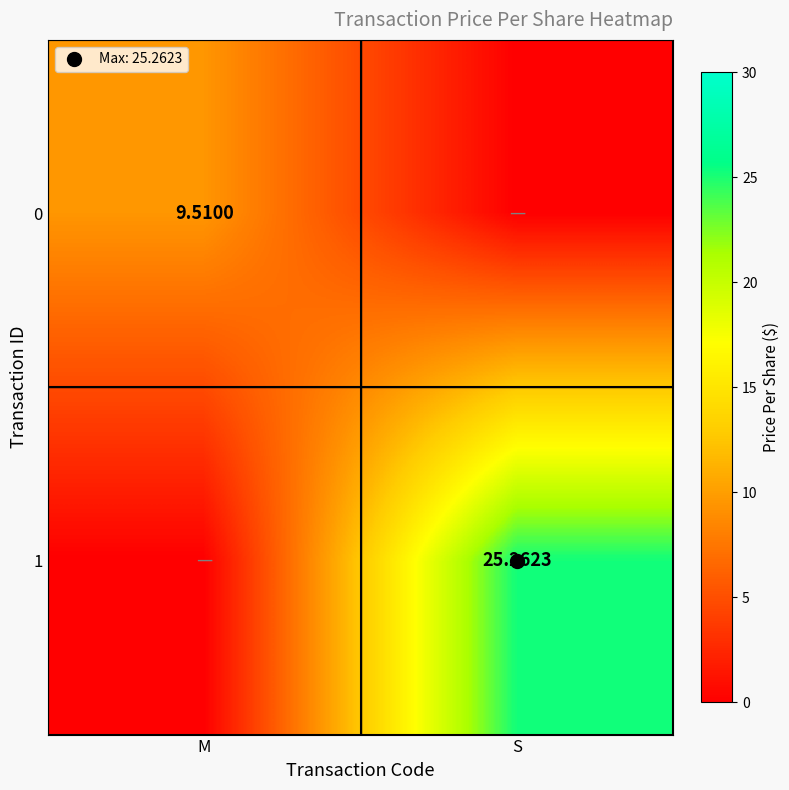

What is the average value of the 1 series?

12.6